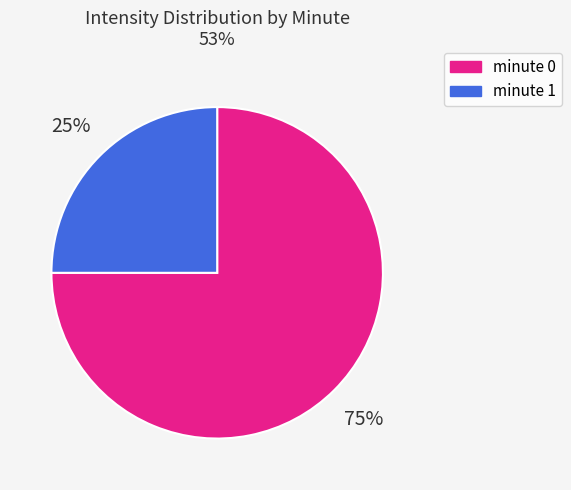

Combined, do minute 0 and minute 1 account for over 50%?

Yes